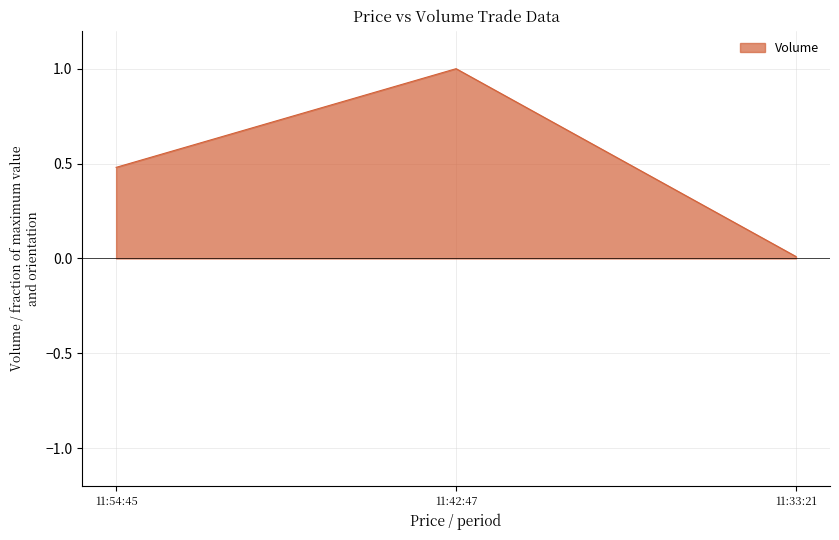

What value does the data have at 11:42:47?

1.0